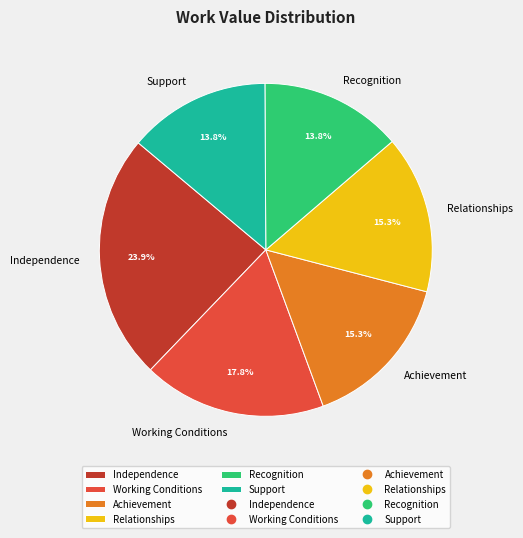

The Relationships slice represents 15% of the pie. True or false?

True